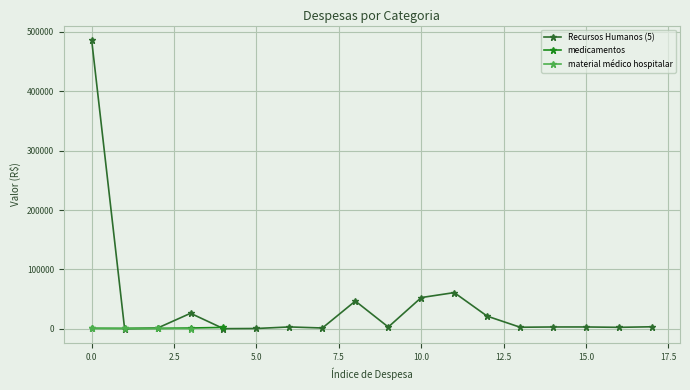

Which series has the widest spread of values?

Recursos Humanos (5)